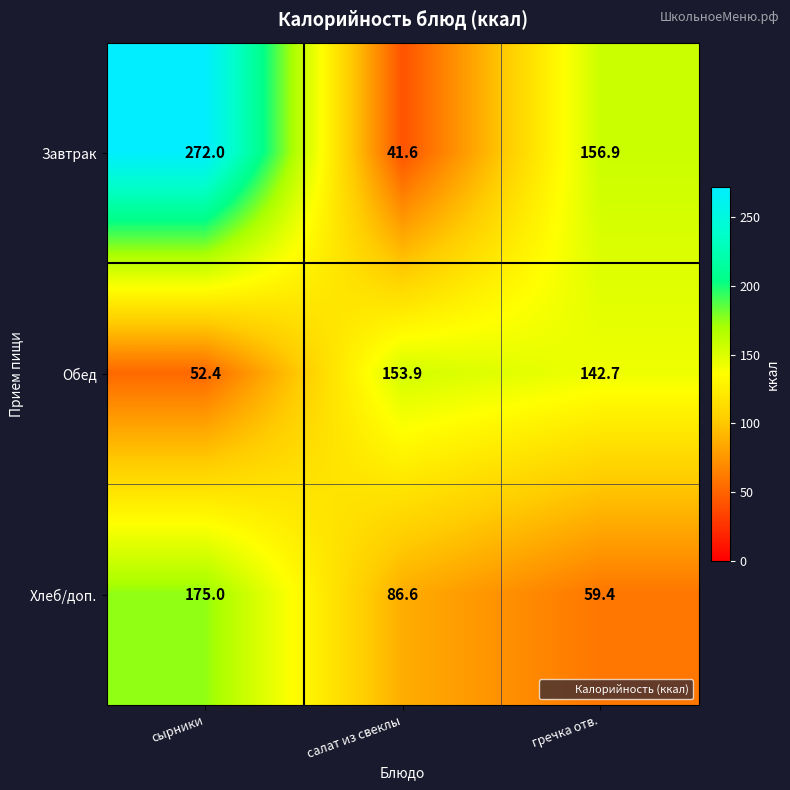

Count the number of categories in the chart.

3